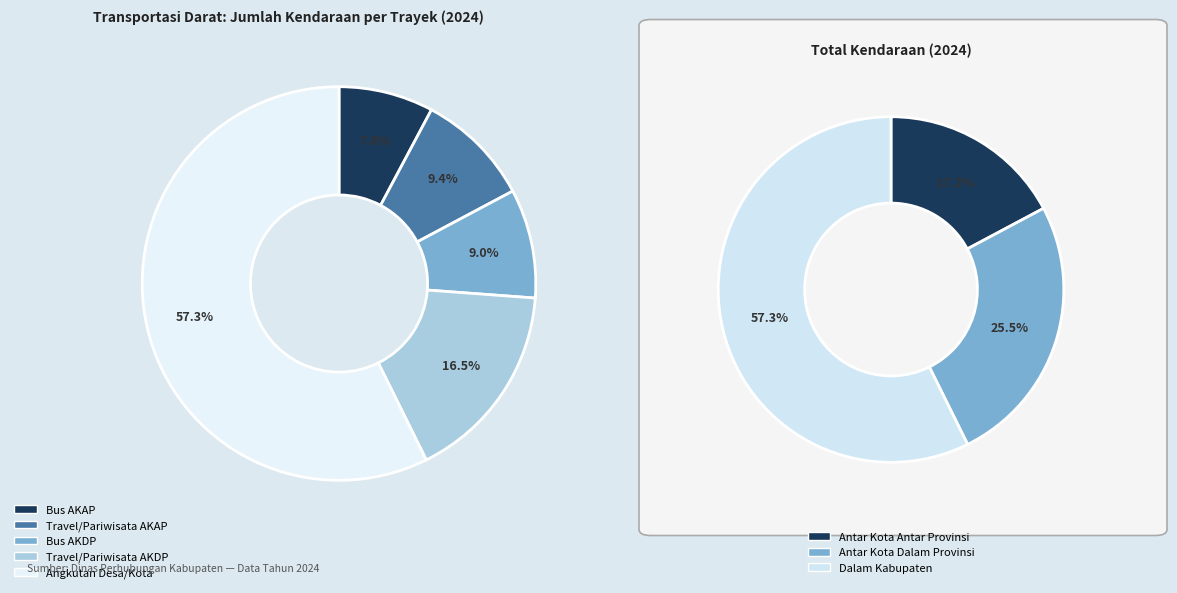

True or false: Bus AKDP accounts for 1% of the total.

False